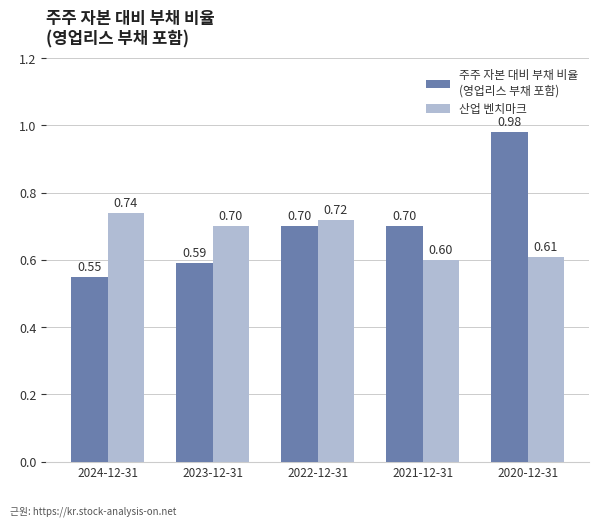

What is the total value across all series at 2023-12-31?

1.3